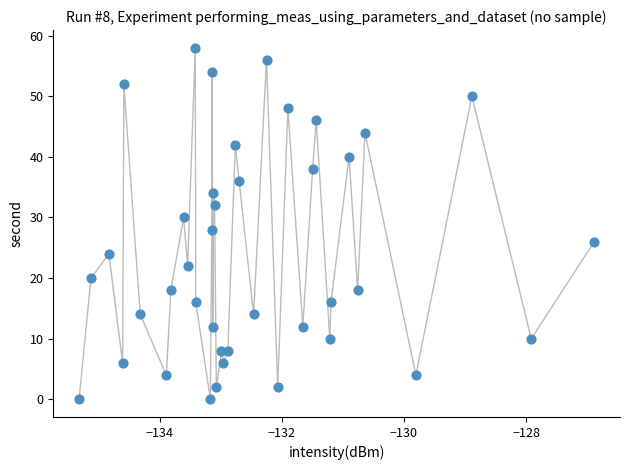

What is the range of Y values (max minus min)?

58